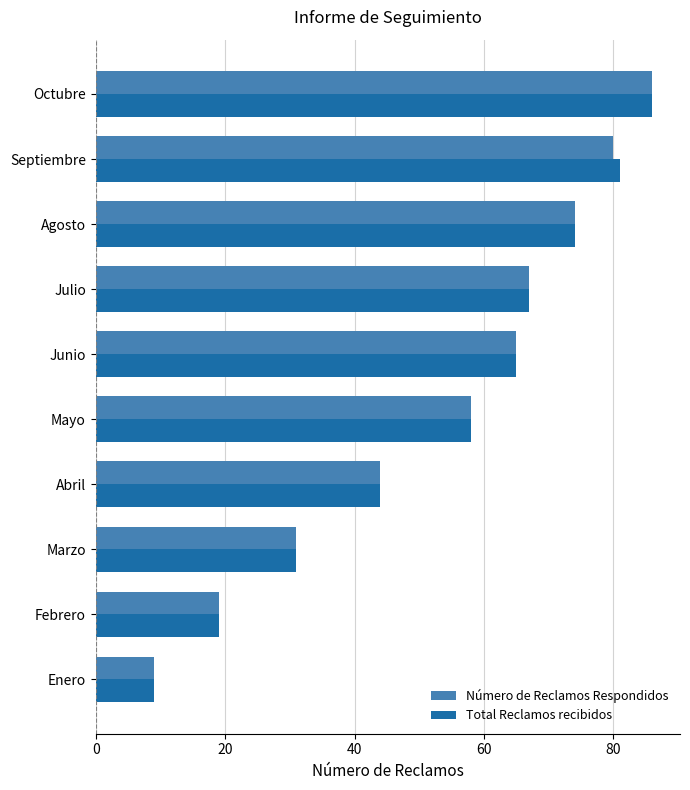

Which label corresponds to the largest value in the chart?

Octubre